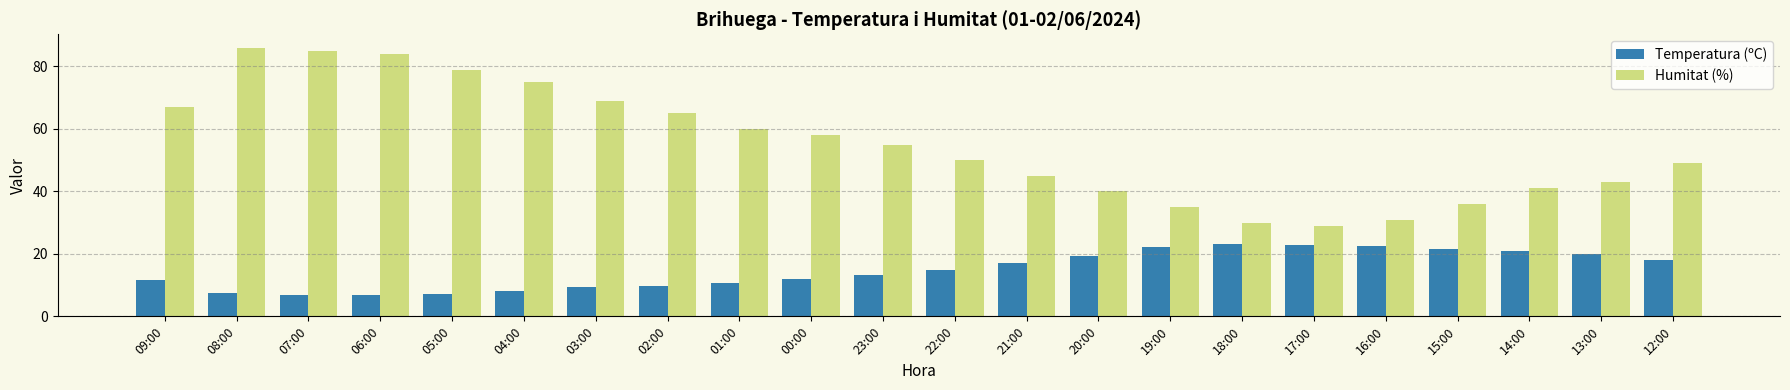

What is the difference between the maximum and minimum values in the Temperatura (ºC) series?

16.4